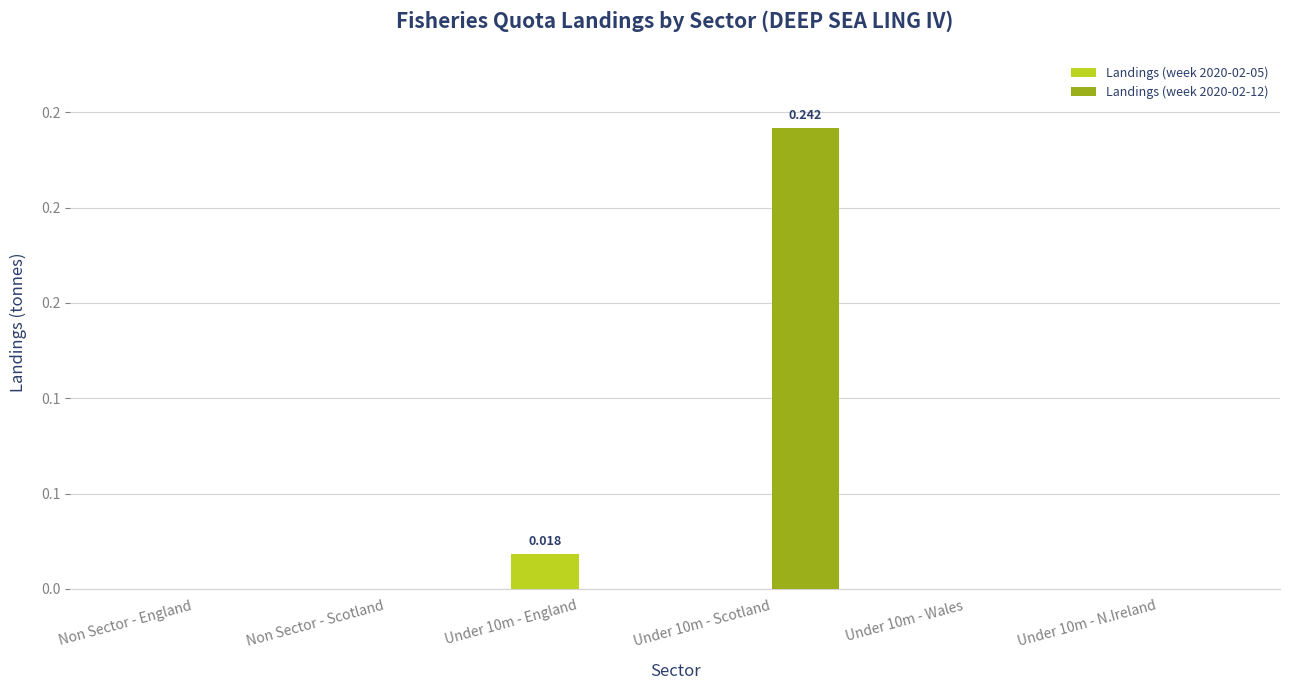

Reading left to right, list all the values displayed in this chart.

Landings (week 2020-02-05): Non Sector - England=0.0	Non Sector - Scotland=0.0	Under 10m - England=0.0	Under 10m - Scotland=0.0	Under 10m - Wales=0.0	Under 10m - N.Ireland=0.0
Landings (week 2020-02-12): Non Sector - England=0.0	Non Sector - Scotland=0.0	Under 10m - England=0.0	Under 10m - Scotland=0.2	Under 10m - Wales=0.0	Under 10m - N.Ireland=0.0